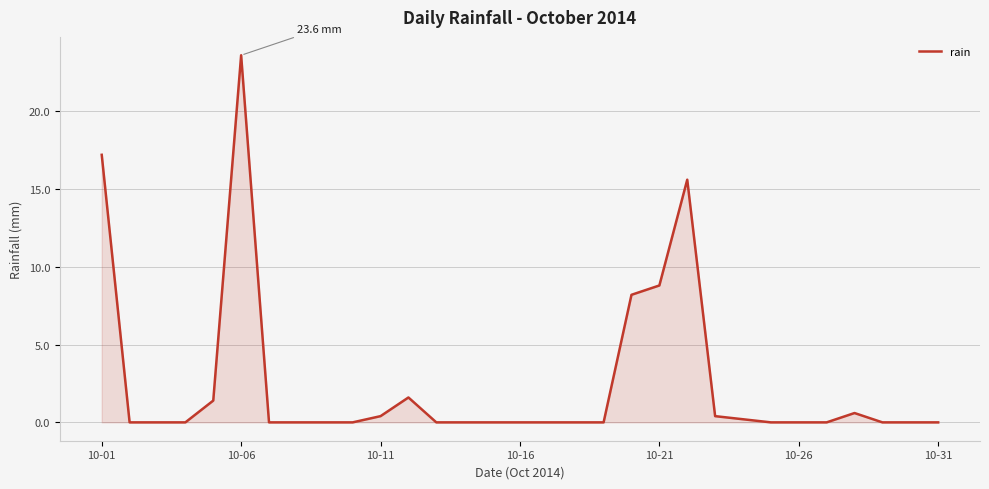

What is the maximum value shown in the chart?

23.6